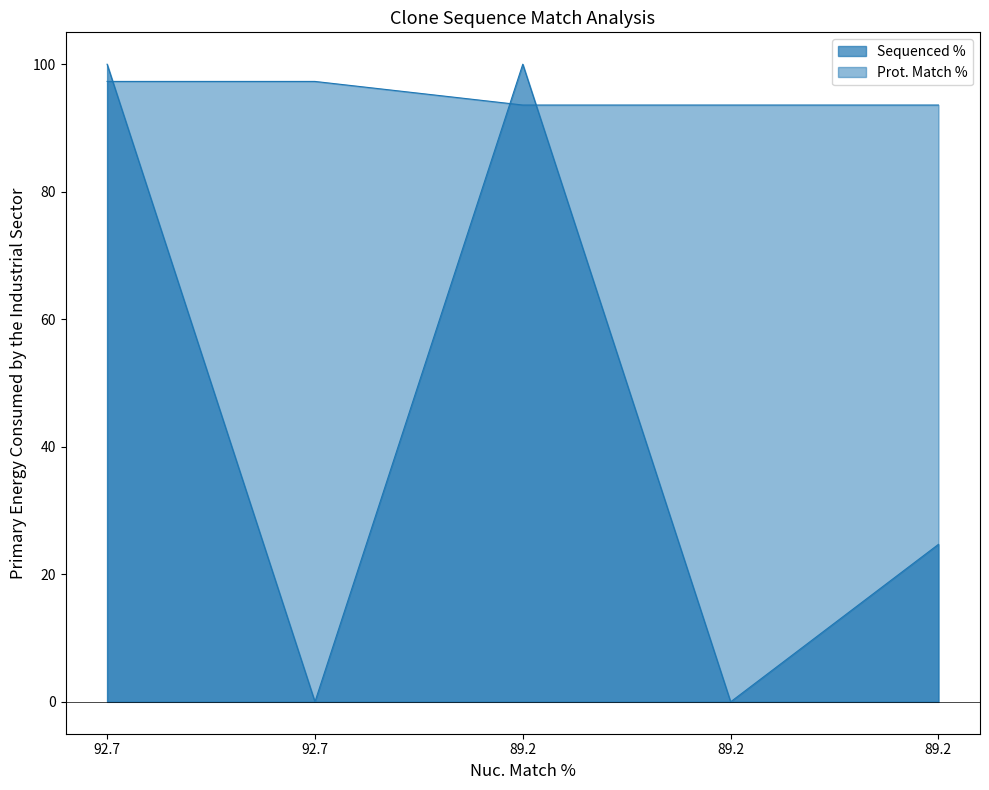

Does the chart display data point markers on the line(s)?

No